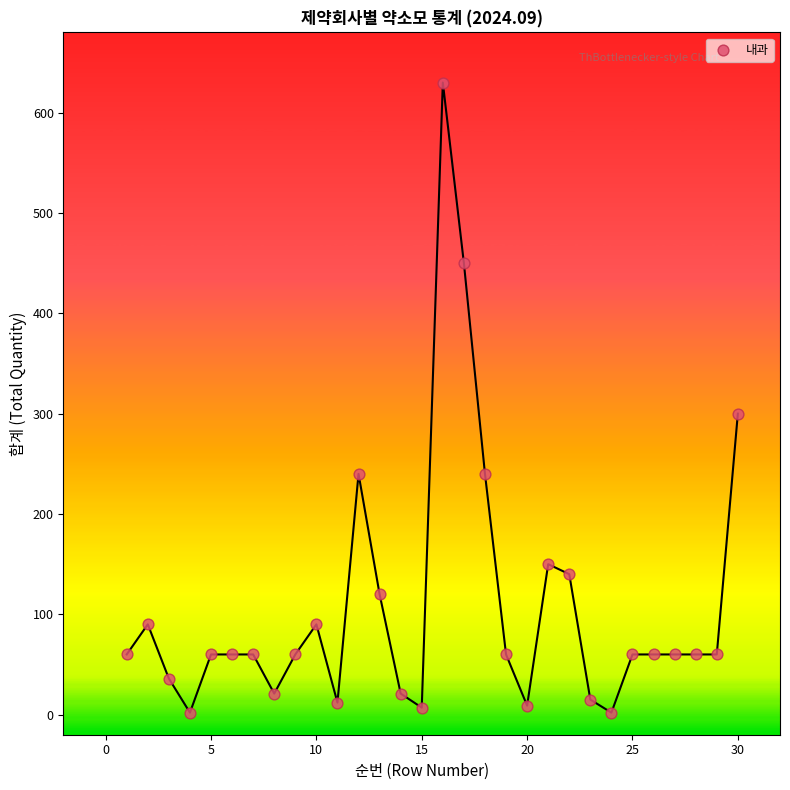

What is the range of Y values (max minus min)?

628